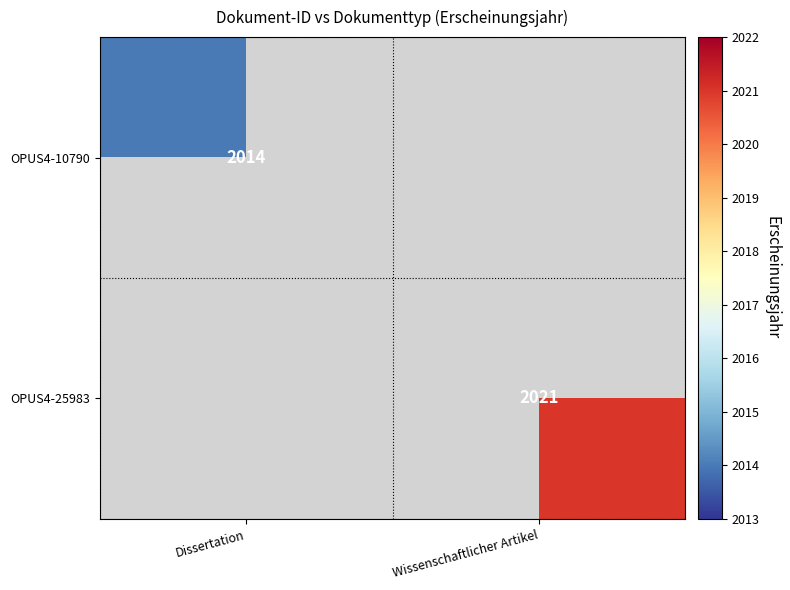

The value of OPUS4-25983 at Wissenschaftlicher Artikel is 2021. True or false?

True